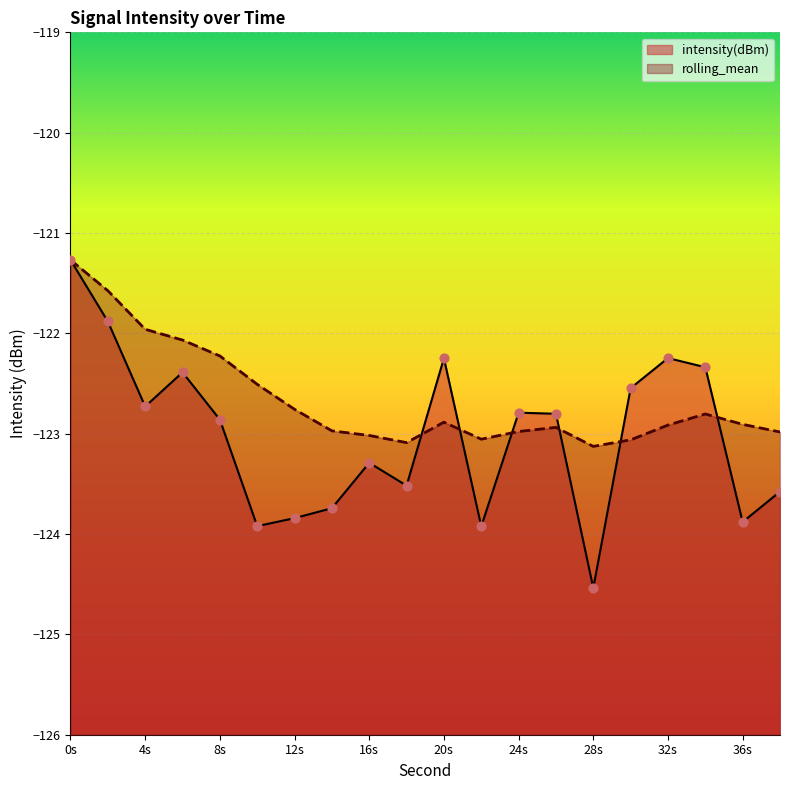

What is the total value across all series at 32s?

-245.2